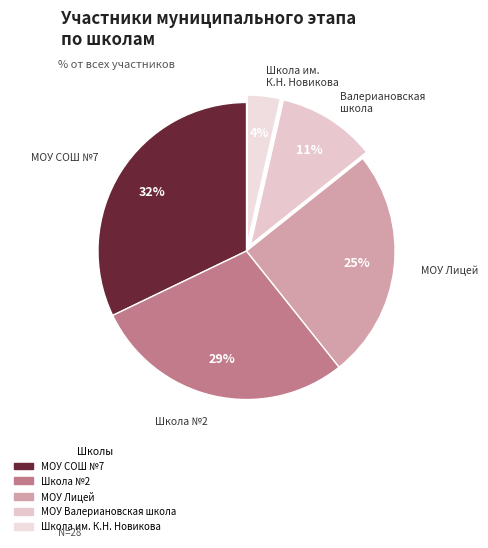

What is the smallest slice in the pie chart?

Школа им. К.Н. Новикова